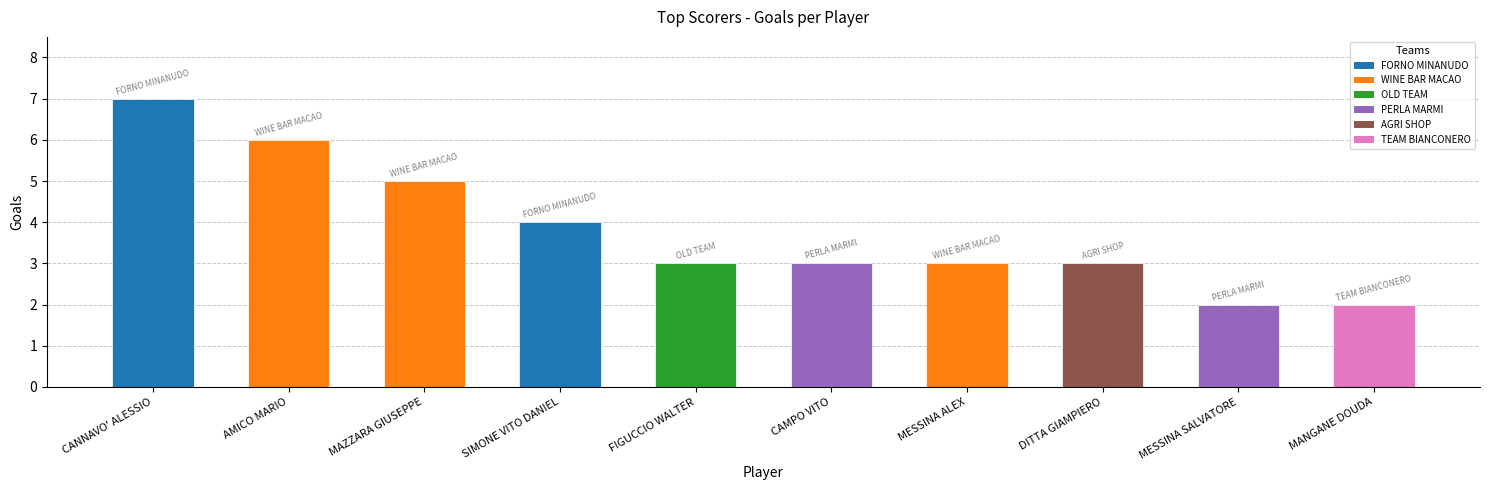

Count the values in the range 3 to 5.

6